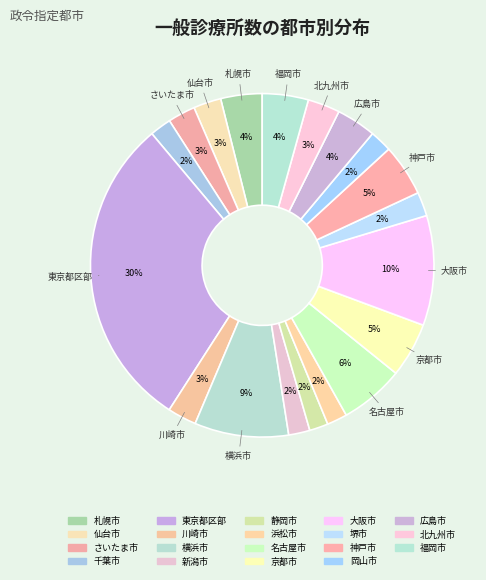

How many segments does this pie chart have?

19